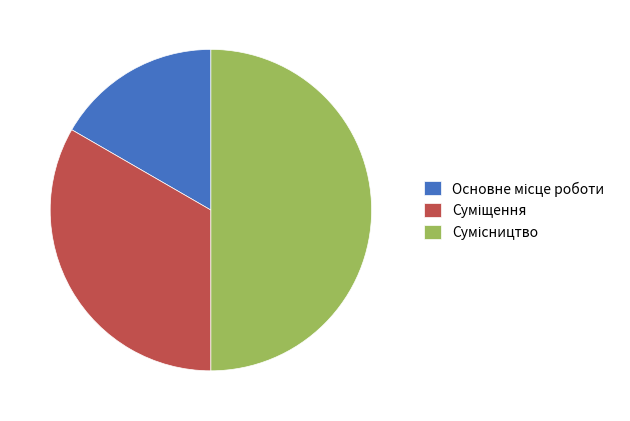

Which category has the biggest portion of the pie?

Сумісництво